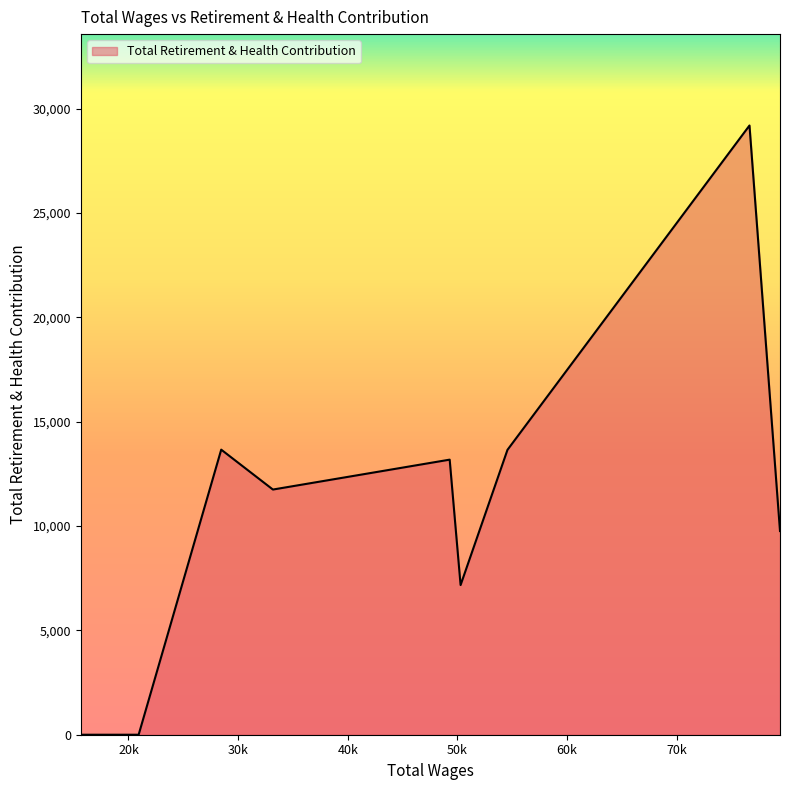

What is the maximum value shown in the chart?

29197